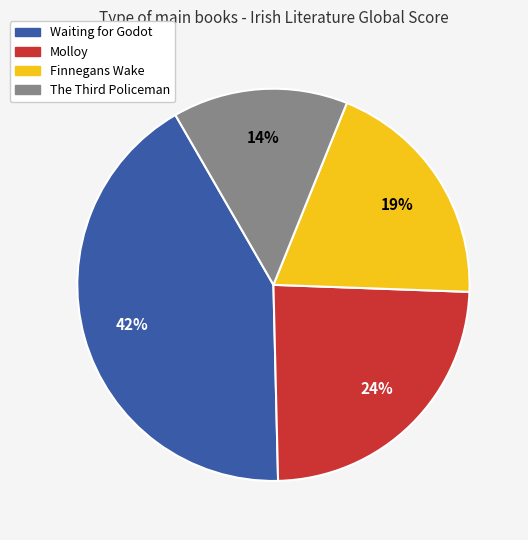

Which slice is the largest?

Waiting for Godot